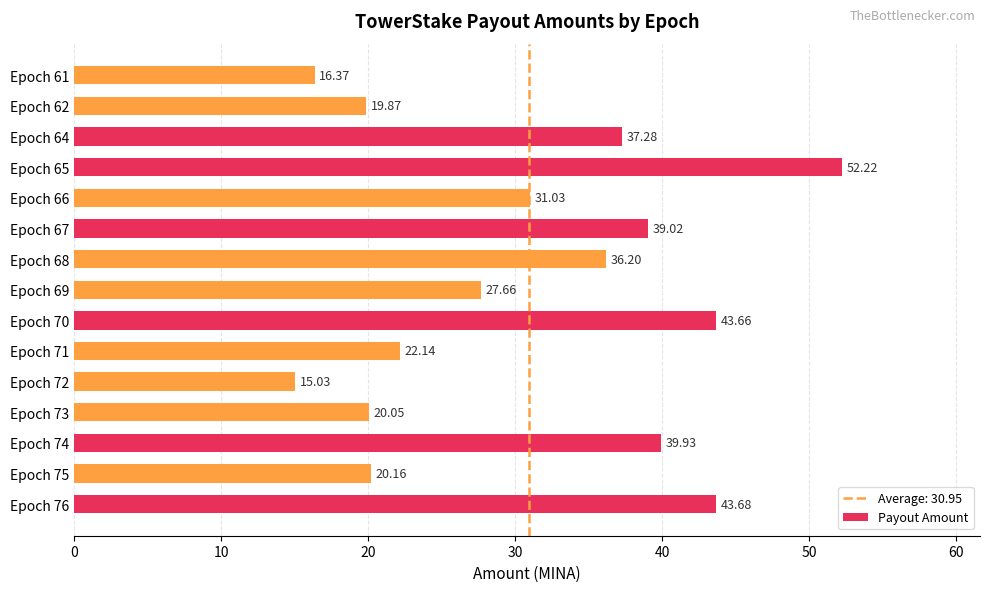

Rank the categories by value from lowest to highest.

Epoch 72, Epoch 61, Epoch 62, Epoch 73, Epoch 75, Epoch 71, Epoch 69, Epoch 66, Epoch 68, Epoch 64, Epoch 67, Epoch 74, Epoch 70, Epoch 76, Epoch 65